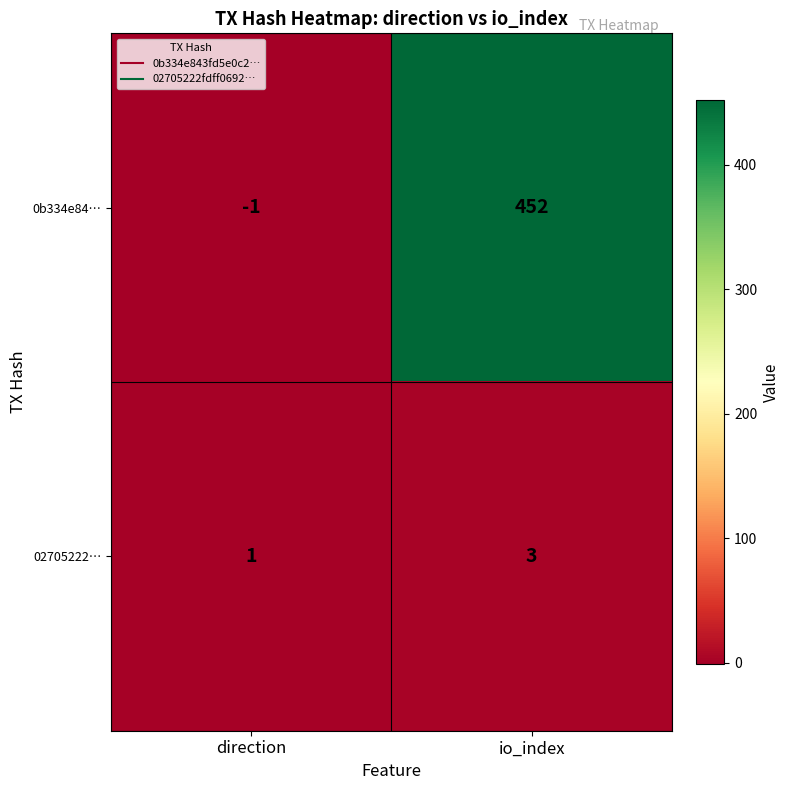

What is the maximum value for 0b334e84…?

452